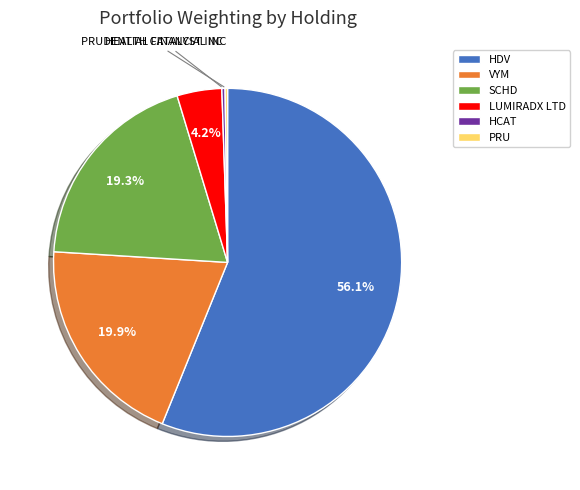

Does any single category account for the majority?

Yes